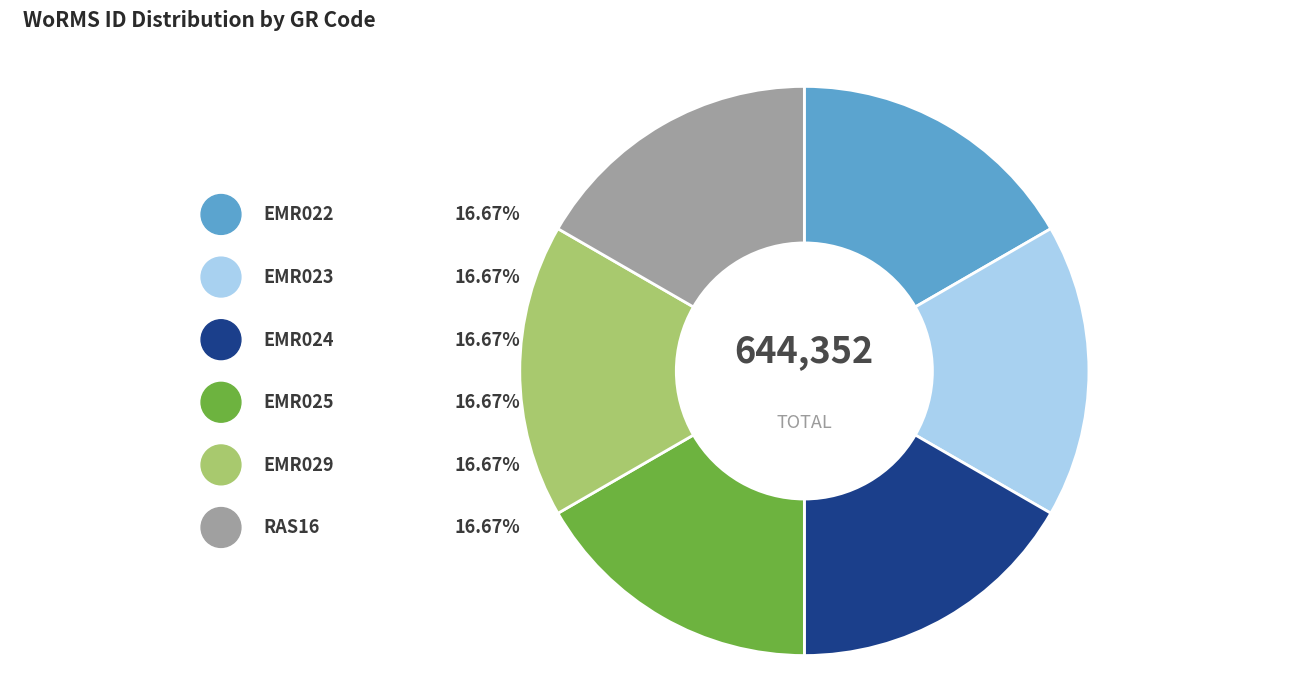

Approximately how many times larger is the value at EMR022 compared to RAS16?

1.0